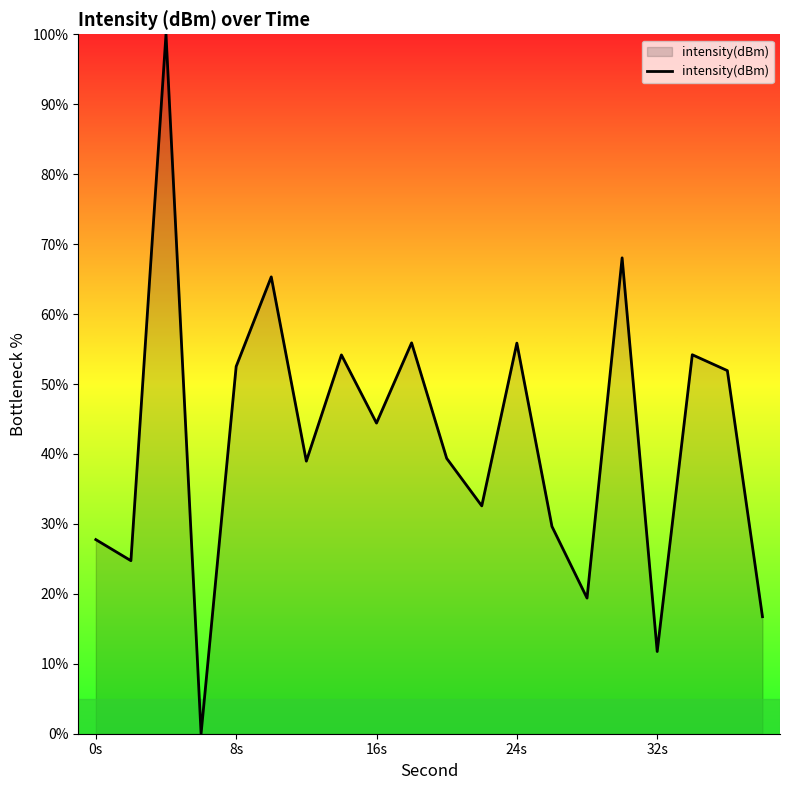

What is the greatest value displayed?

100.0